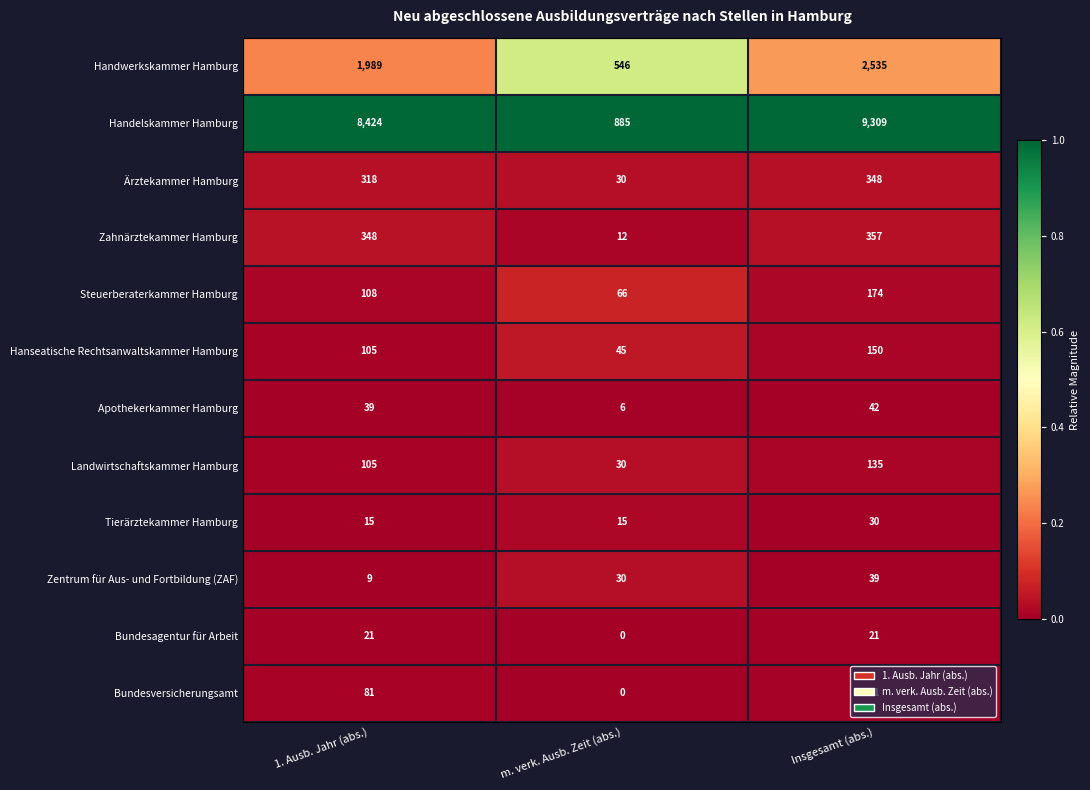

At how many categories does at least one series exceed 0?

3